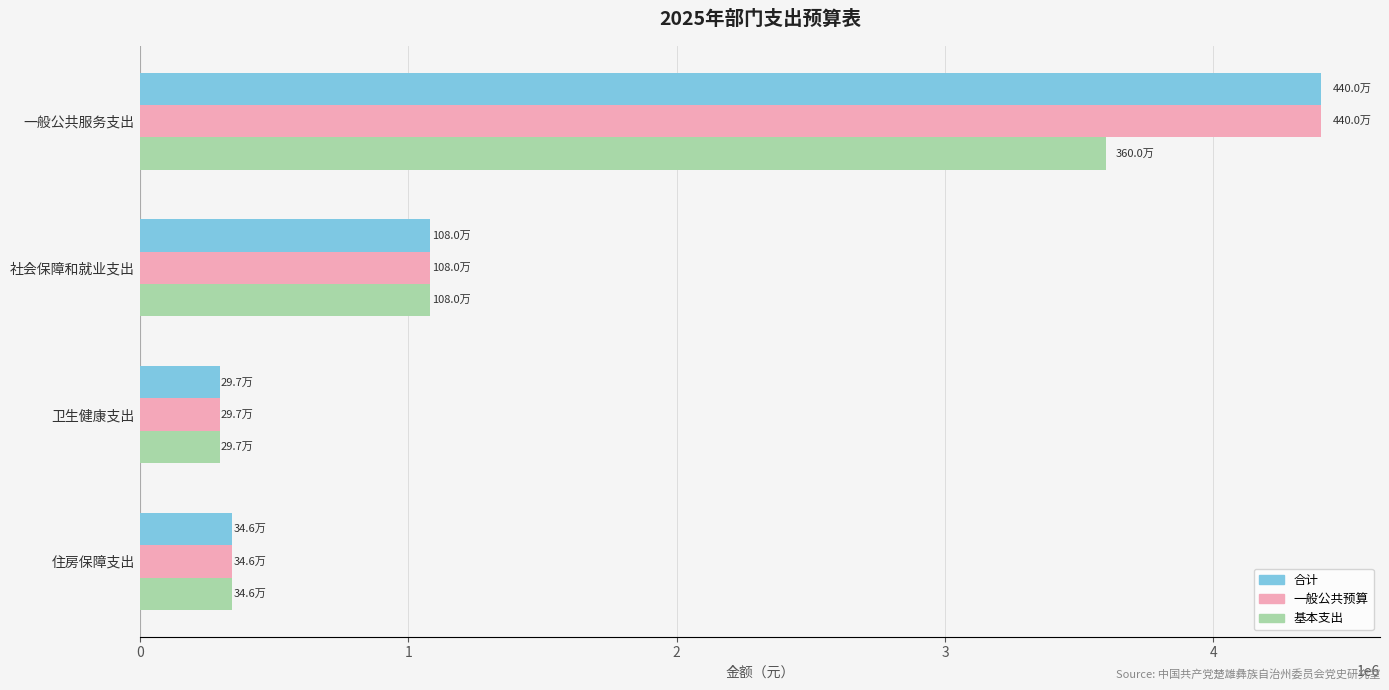

What is the difference between the highest and lowest values at 一般公共服务支出?

800000.0